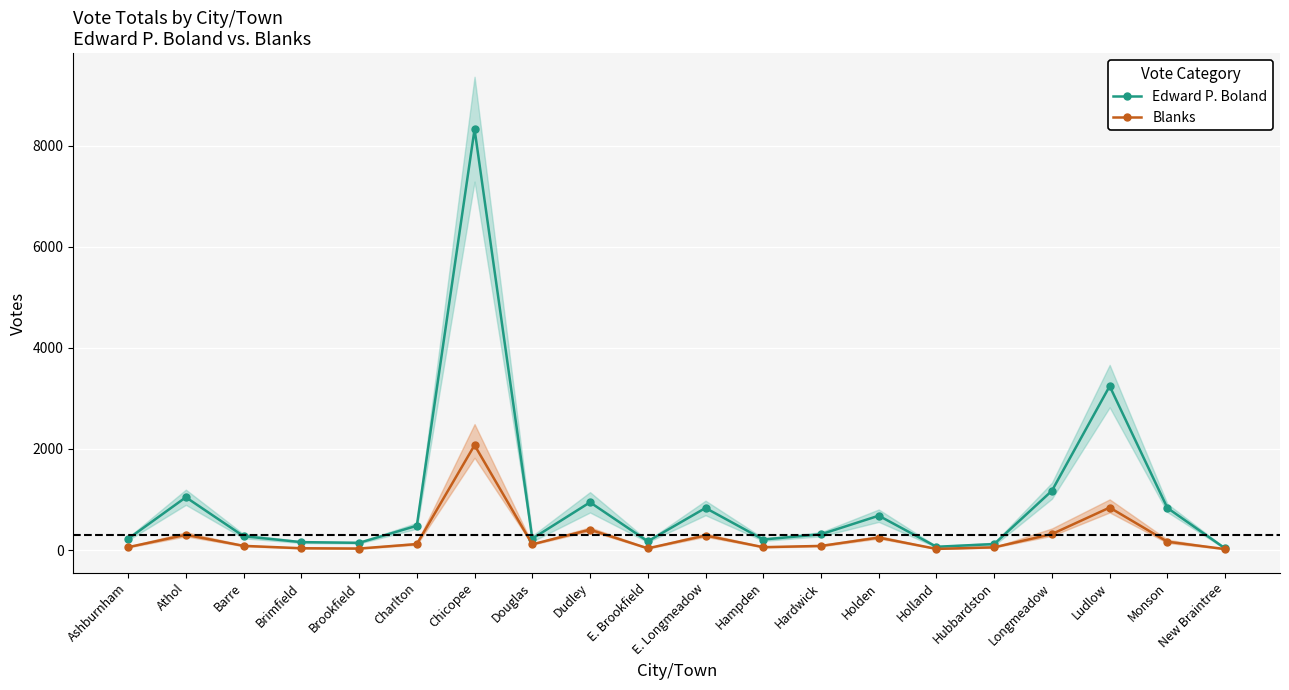

What is the approximate value of Edward P. Boland at Ludlow?

3243